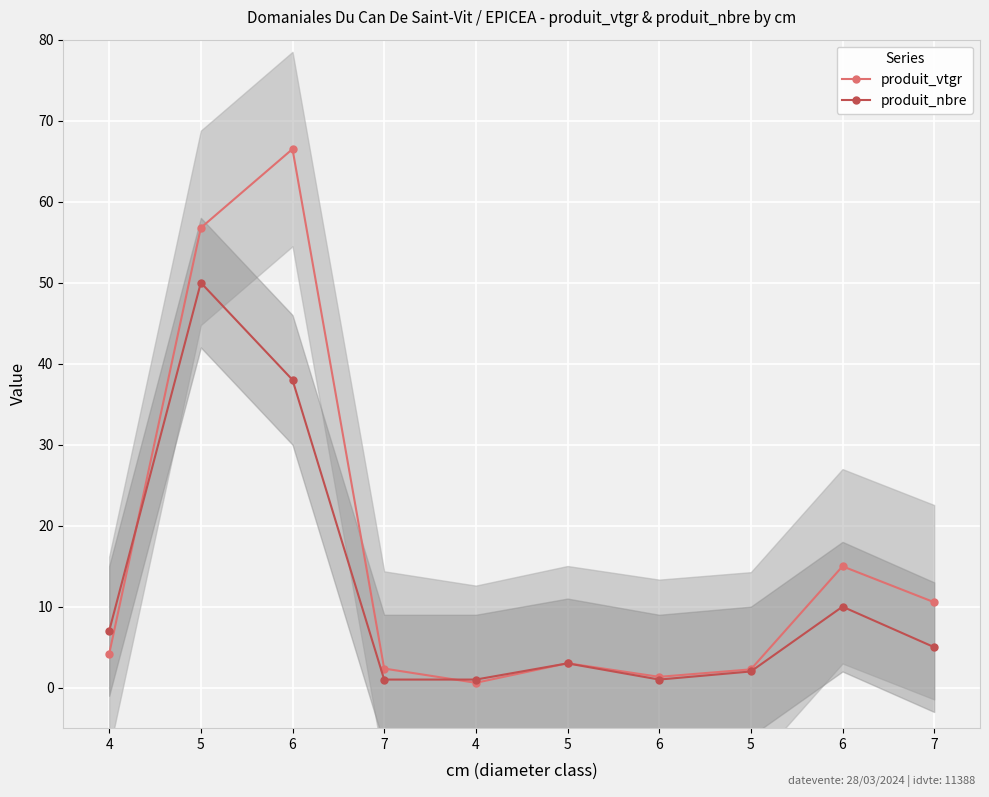

Which series has the largest total across all categories?

produit_vtgr